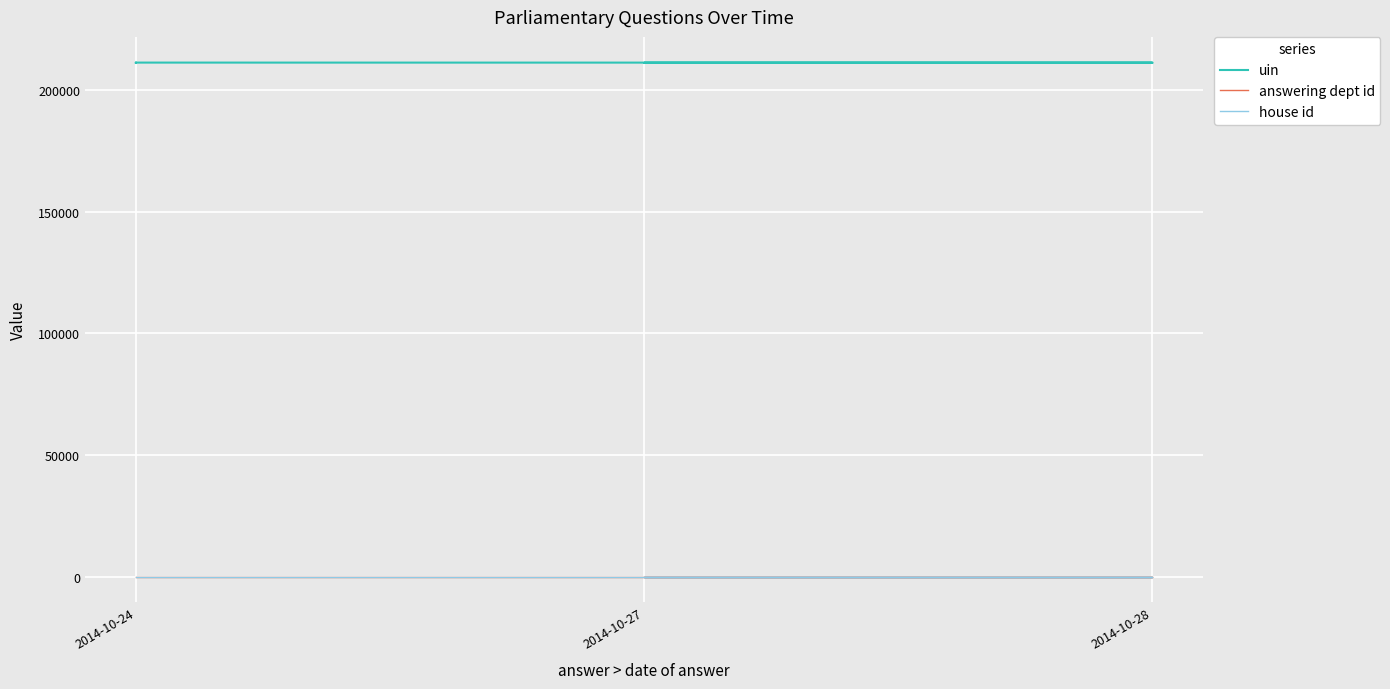

The value of answering dept id at 2014-10-28 is 20. True or false?

False